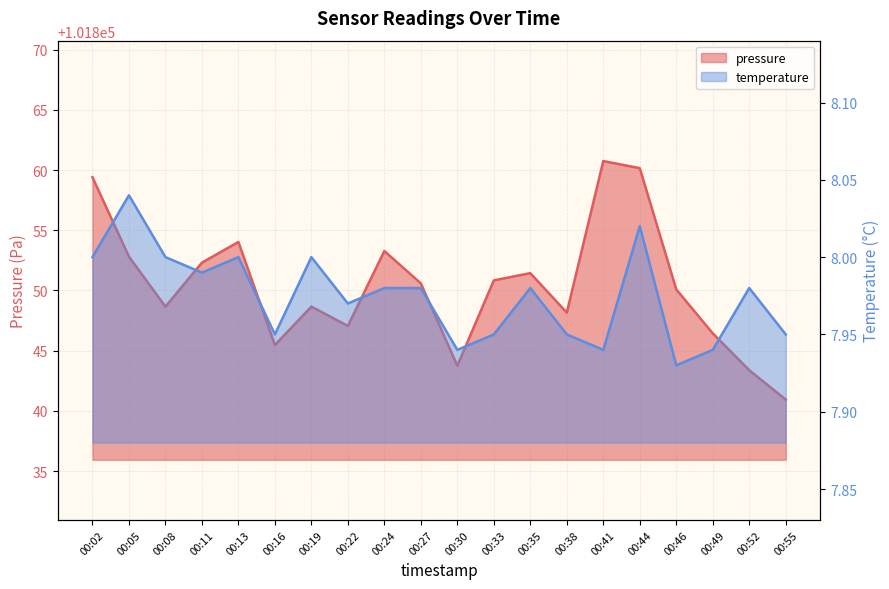

Reading right to left, extract all data points from this chart.

pressure: 101840.9	101843.4	101846.4	101850.1	101860.2	101860.8	101848.2	101851.4	101850.8	101843.8	101850.6	101853.3	101847.1	101848.7	101845.5	101854.0	101852.3	101848.7	101852.8	101859.4
temperature: 8.0	8.0	7.9	7.9	8.0	7.9	8.0	8.0	8.0	7.9	8.0	8.0	8.0	8.0	8.0	8.0	8.0	8.0	8.0	8.0